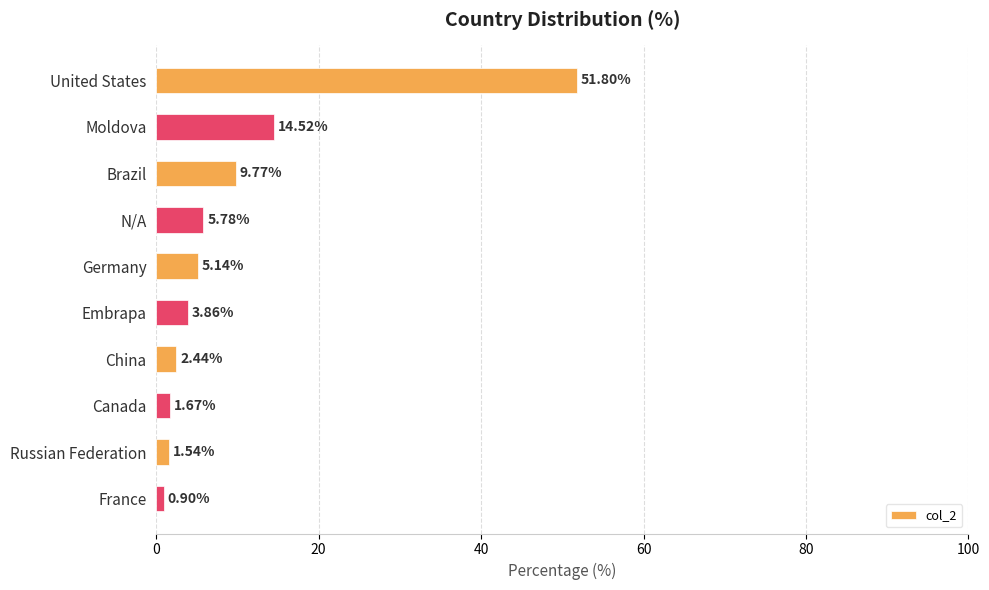

What is the sum of all values?

97.4